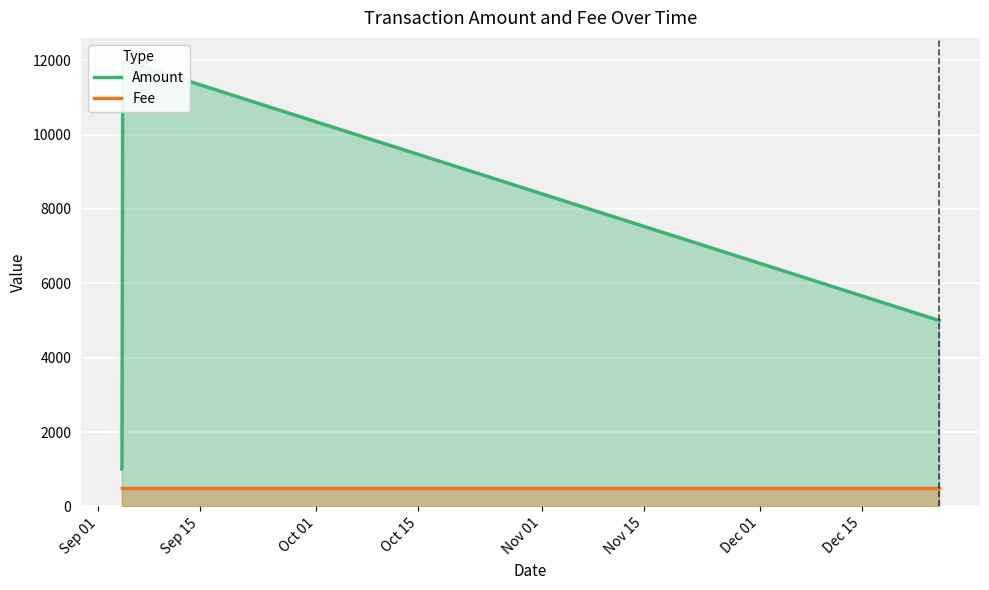

In Amount, how many points are higher than both neighbors (excluding endpoints)?

1